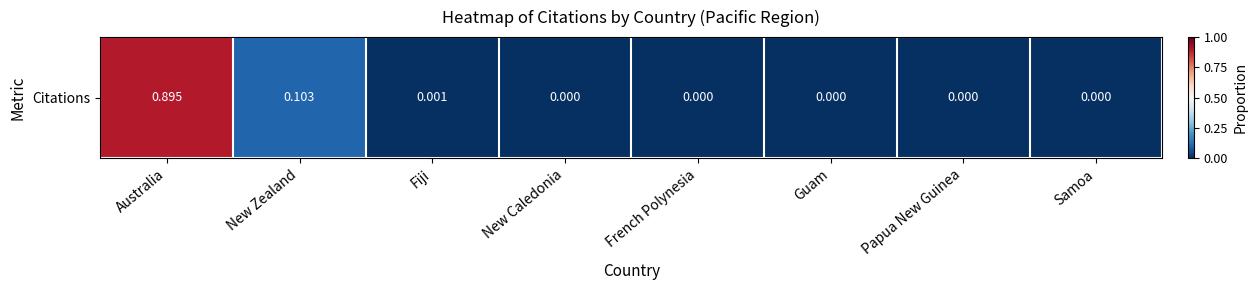

Which has a higher value, New Caledonia or Guam?

New Caledonia